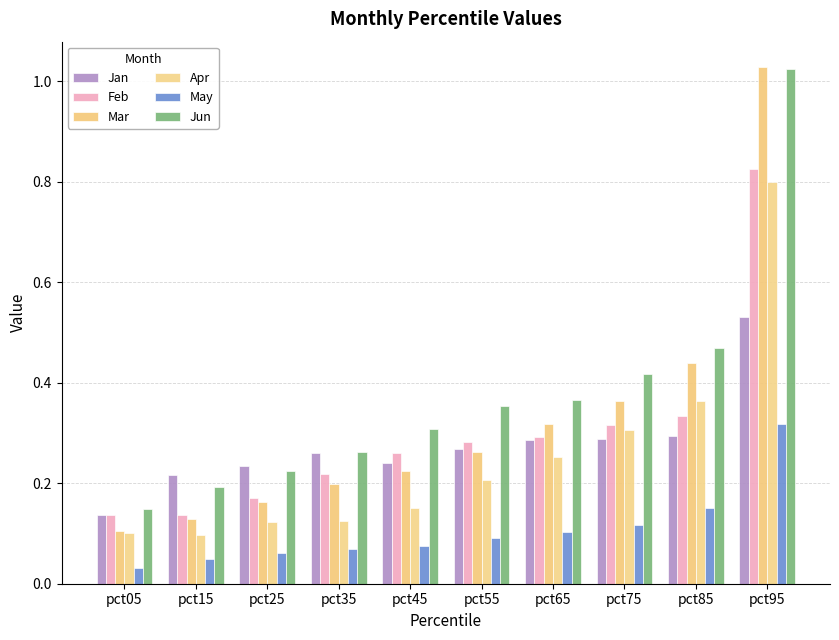

At how many categories does at least one series exceed 0?

10